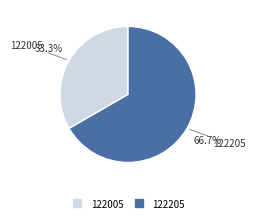

Approximately how many times larger is the value at 122005 compared to 122205?

0.5